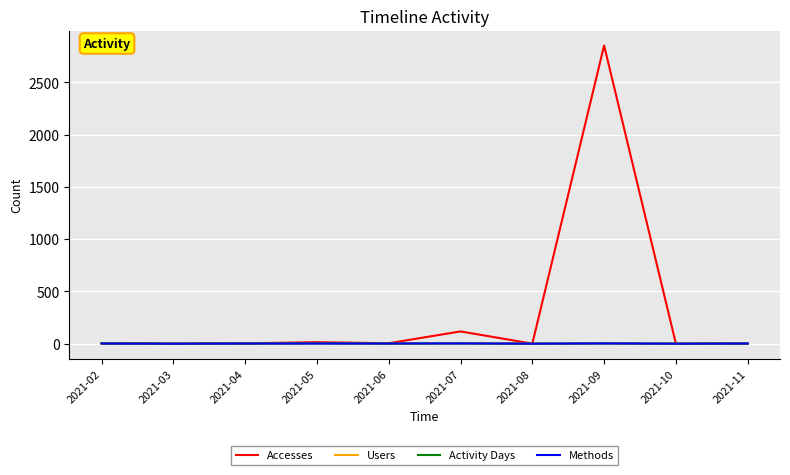

What are all the series names shown in the legend?

Accesses, Users, Activity Days, Methods